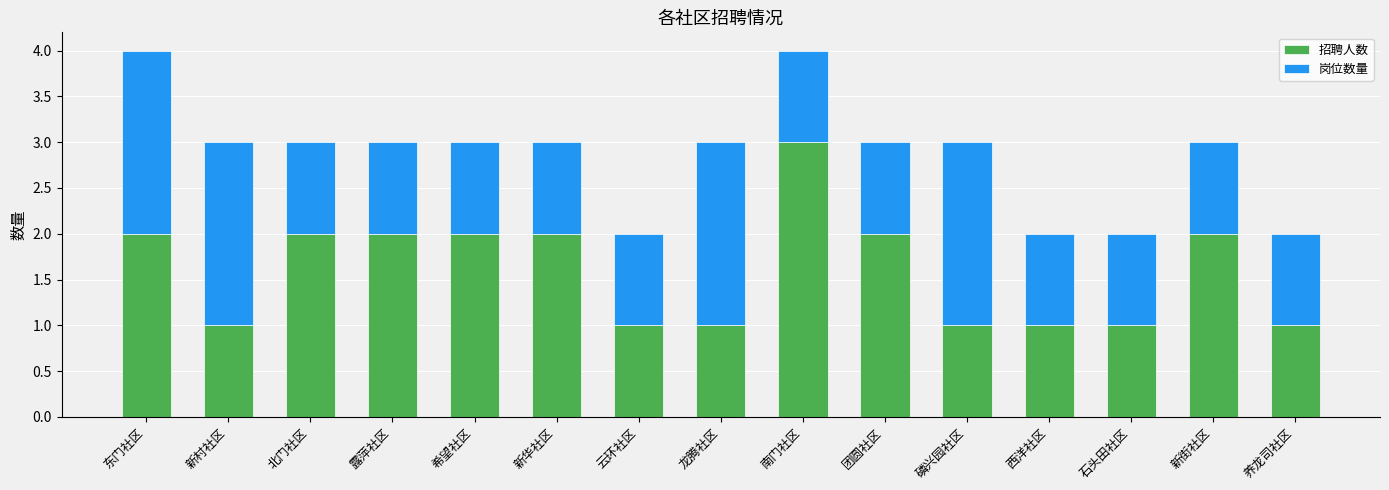

Does the chart contain any negative values?

No